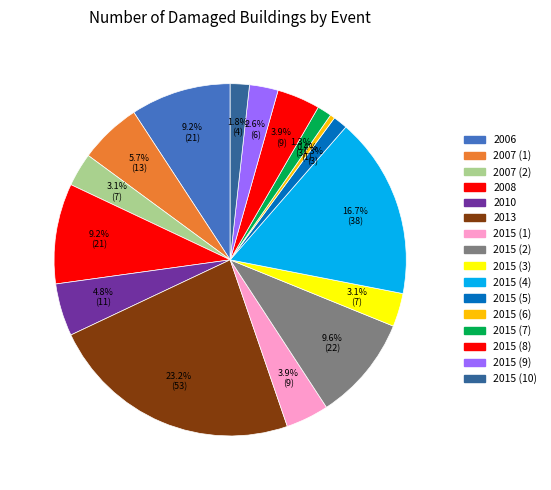

Count the number of slices in the pie.

16